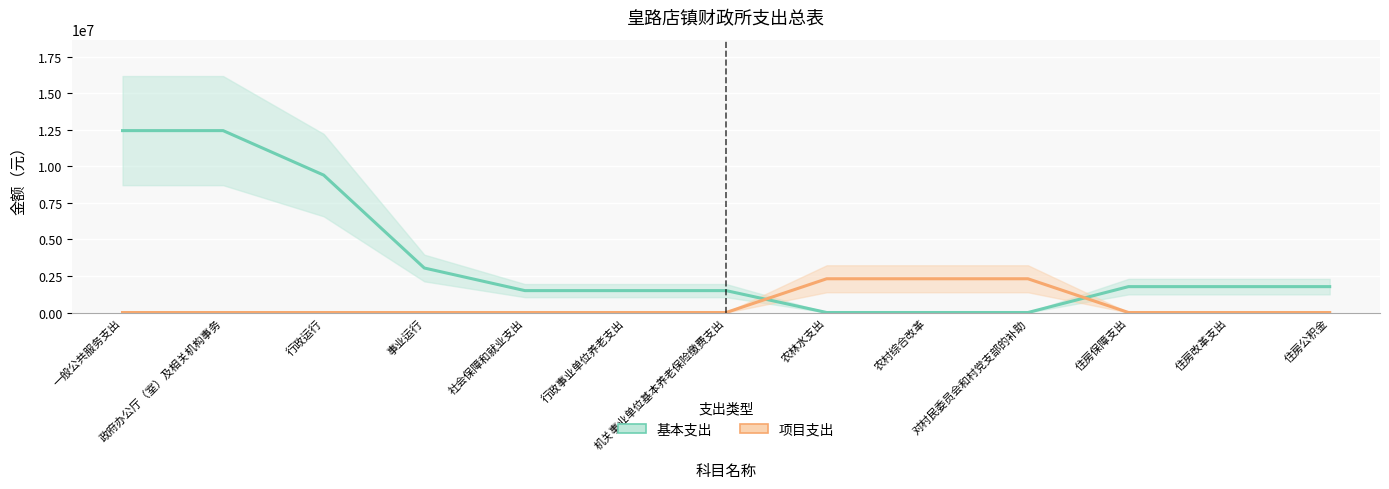

How many times do 基本支出 and 项目支出 cross each other?

2